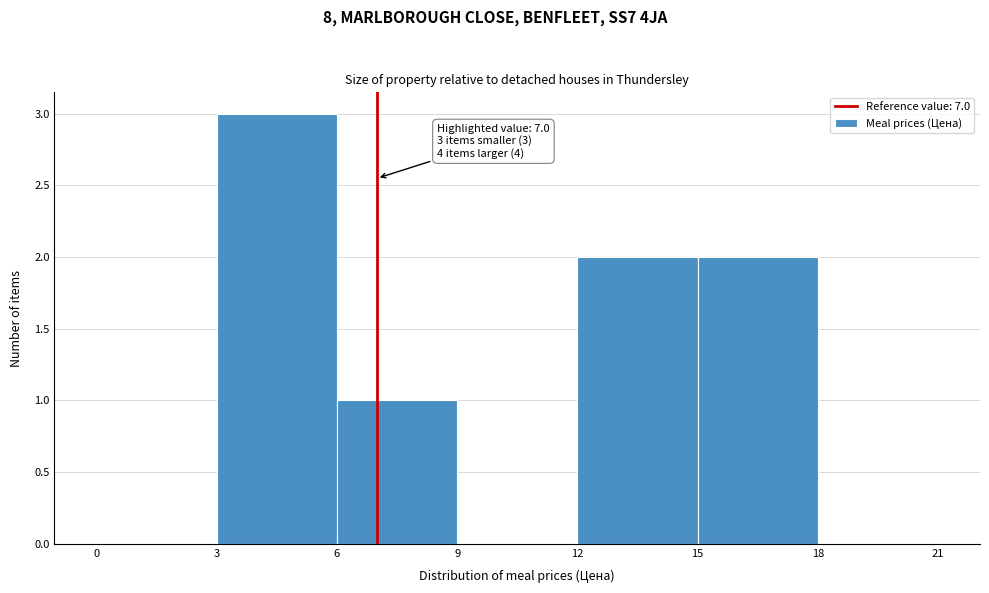

Over which range of the x-axis is the bar tallest?

3 to 6